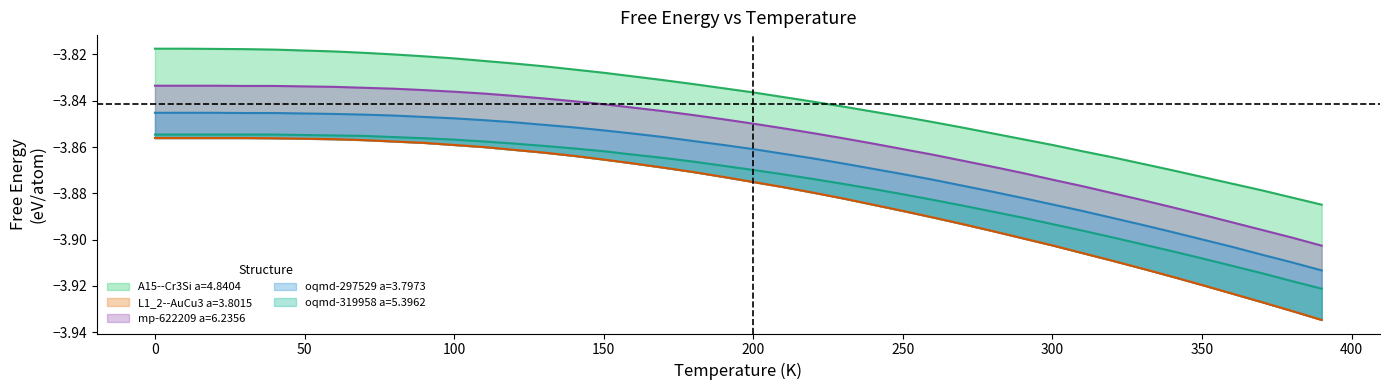

Reading left to right, list all the values displayed in this chart.

A15--Cr3Si a=4.8404: -3.8	-3.8	-3.8	-3.8	-3.8	-3.8	-3.8	-3.8	-3.8	-3.8	-3.8	-3.8	-3.8	-3.8	-3.8	-3.8	-3.8	-3.8	-3.8	-3.8	-3.8	-3.8	-3.8	-3.8	-3.8	-3.8	-3.8	-3.9	-3.9	-3.9	-3.9	-3.9	-3.9	-3.9	-3.9	-3.9	-3.9	-3.9	-3.9	-3.9
L1_2--AuCu3 a=3.8015: -3.9	-3.9	-3.9	-3.9	-3.9	-3.9	-3.9	-3.9	-3.9	-3.9	-3.9	-3.9	-3.9	-3.9	-3.9	-3.9	-3.9	-3.9	-3.9	-3.9	-3.9	-3.9	-3.9	-3.9	-3.9	-3.9	-3.9	-3.9	-3.9	-3.9	-3.9	-3.9	-3.9	-3.9	-3.9	-3.9	-3.9	-3.9	-3.9	-3.9
mp-622209 a=6.2356: -3.8	-3.8	-3.8	-3.8	-3.8	-3.8	-3.8	-3.8	-3.8	-3.8	-3.8	-3.8	-3.8	-3.8	-3.8	-3.8	-3.8	-3.8	-3.8	-3.8	-3.8	-3.9	-3.9	-3.9	-3.9	-3.9	-3.9	-3.9	-3.9	-3.9	-3.9	-3.9	-3.9	-3.9	-3.9	-3.9	-3.9	-3.9	-3.9	-3.9
oqmd-297529 a=3.7973: -3.8	-3.8	-3.8	-3.8	-3.8	-3.8	-3.8	-3.8	-3.8	-3.8	-3.8	-3.8	-3.8	-3.9	-3.9	-3.9	-3.9	-3.9	-3.9	-3.9	-3.9	-3.9	-3.9	-3.9	-3.9	-3.9	-3.9	-3.9	-3.9	-3.9	-3.9	-3.9	-3.9	-3.9	-3.9	-3.9	-3.9	-3.9	-3.9	-3.9
oqmd-319958 a=5.3962: -3.9	-3.9	-3.9	-3.9	-3.9	-3.9	-3.9	-3.9	-3.9	-3.9	-3.9	-3.9	-3.9	-3.9	-3.9	-3.9	-3.9	-3.9	-3.9	-3.9	-3.9	-3.9	-3.9	-3.9	-3.9	-3.9	-3.9	-3.9	-3.9	-3.9	-3.9	-3.9	-3.9	-3.9	-3.9	-3.9	-3.9	-3.9	-3.9	-3.9